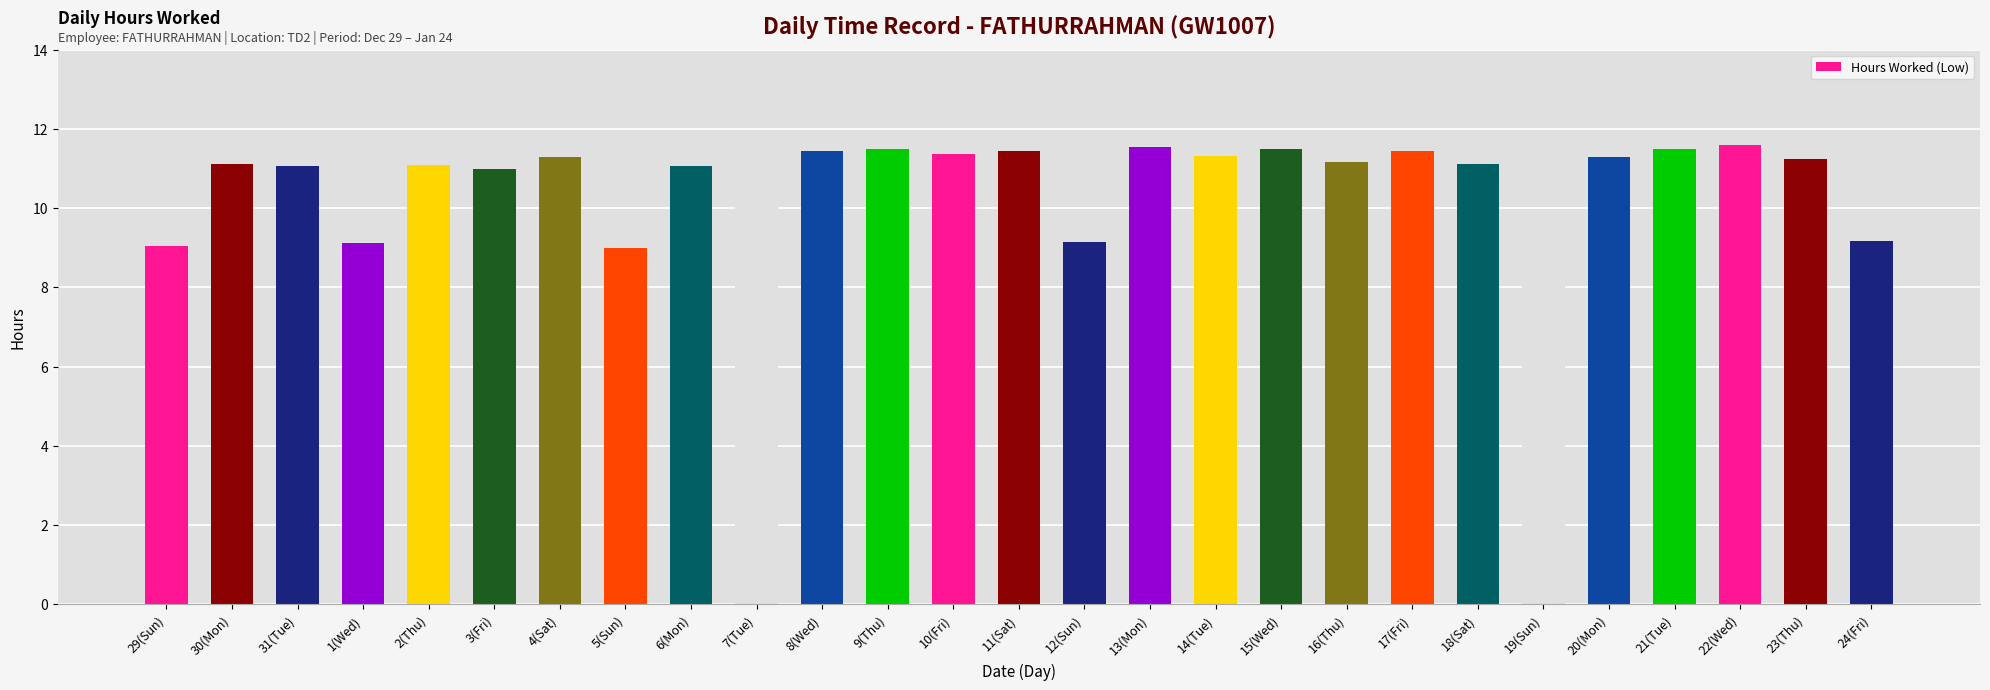

What is the difference between the maximum and minimum values?

2.6